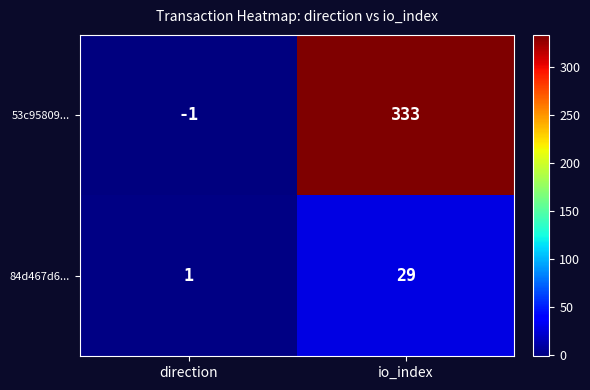

Rank the series by their average value, from lowest to highest.

84d467d6..., 53c95809...